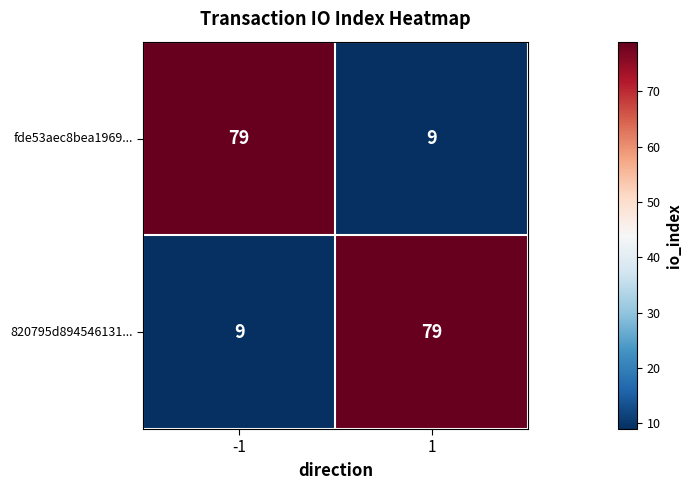

What is the spread (max minus min) of values at -1?

70